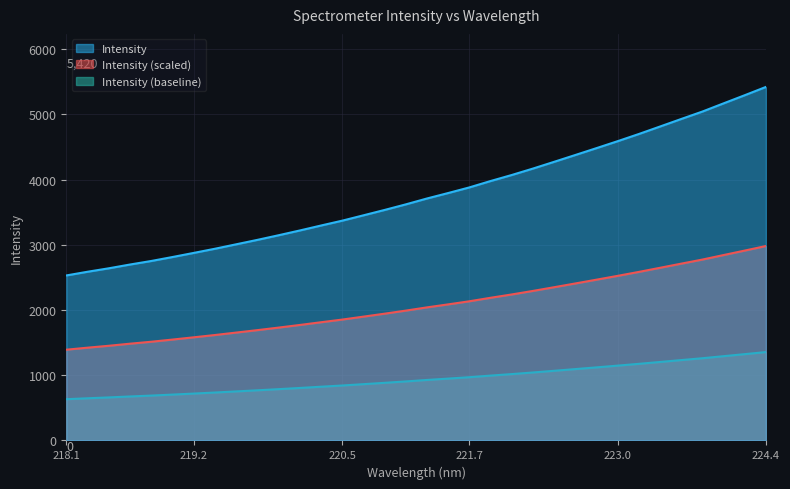

List the series in order of their peak value, highest first.

Intensity, Intensity (scaled), Intensity (baseline)